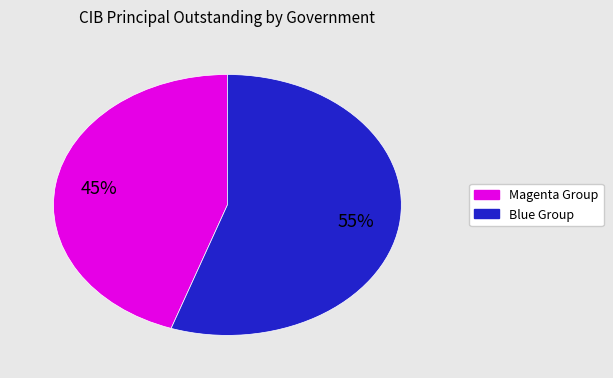

Is there any slice that represents more than half of the pie?

Yes